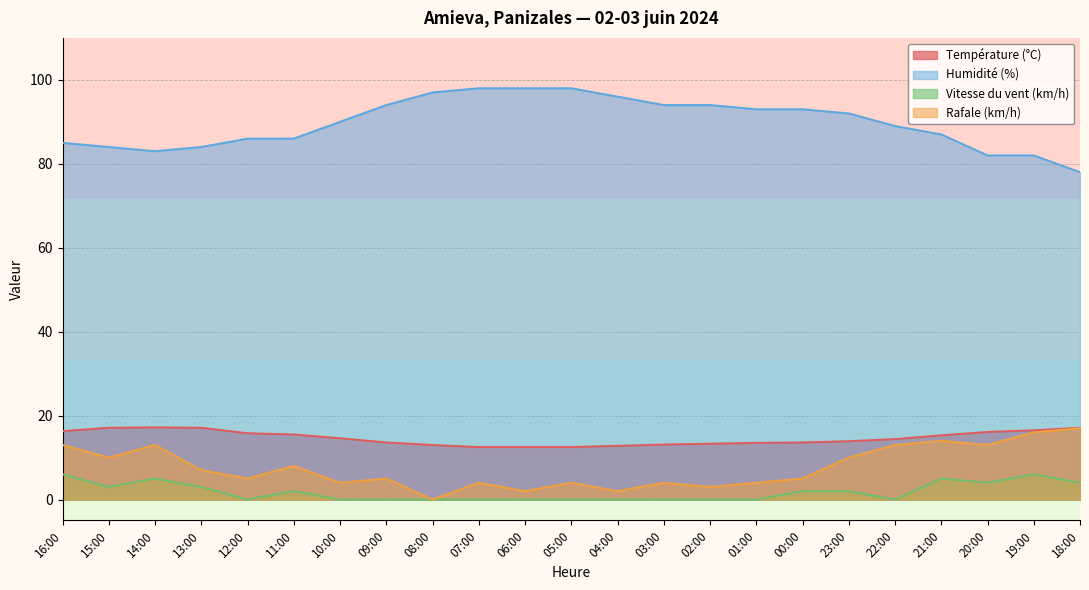

Is it true that Humidité (%) equals 39.2 at 03:00?

False